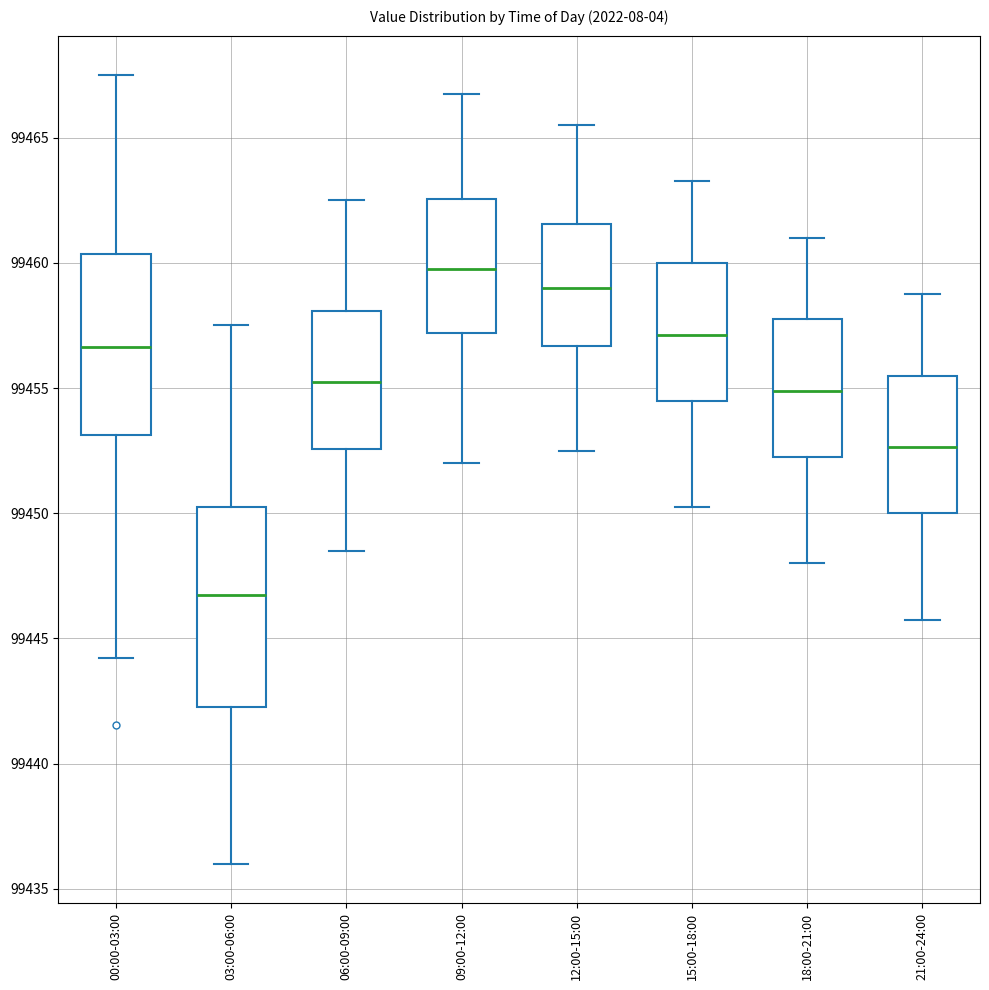

Which box has the highest median line?

09:00-12:00